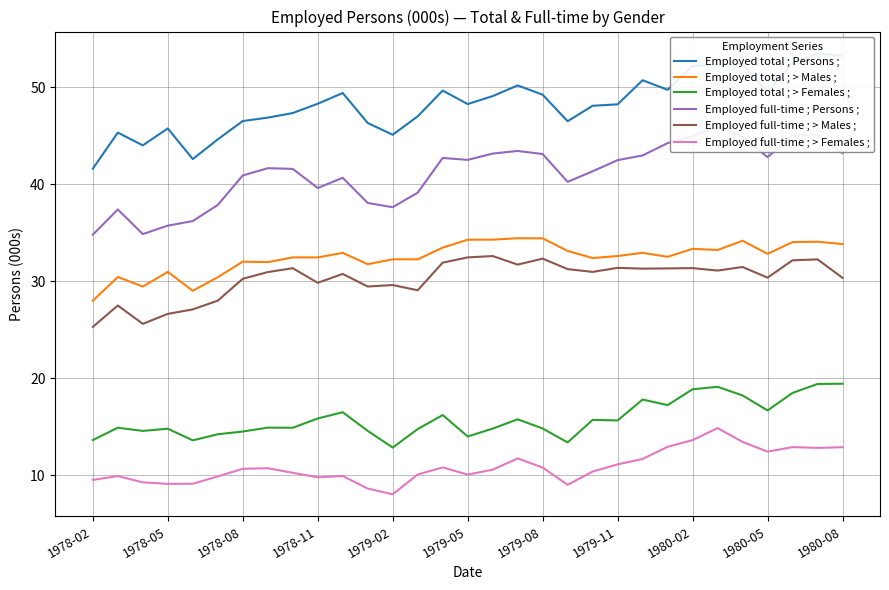

Does the chart display data point markers on the line(s)?

No